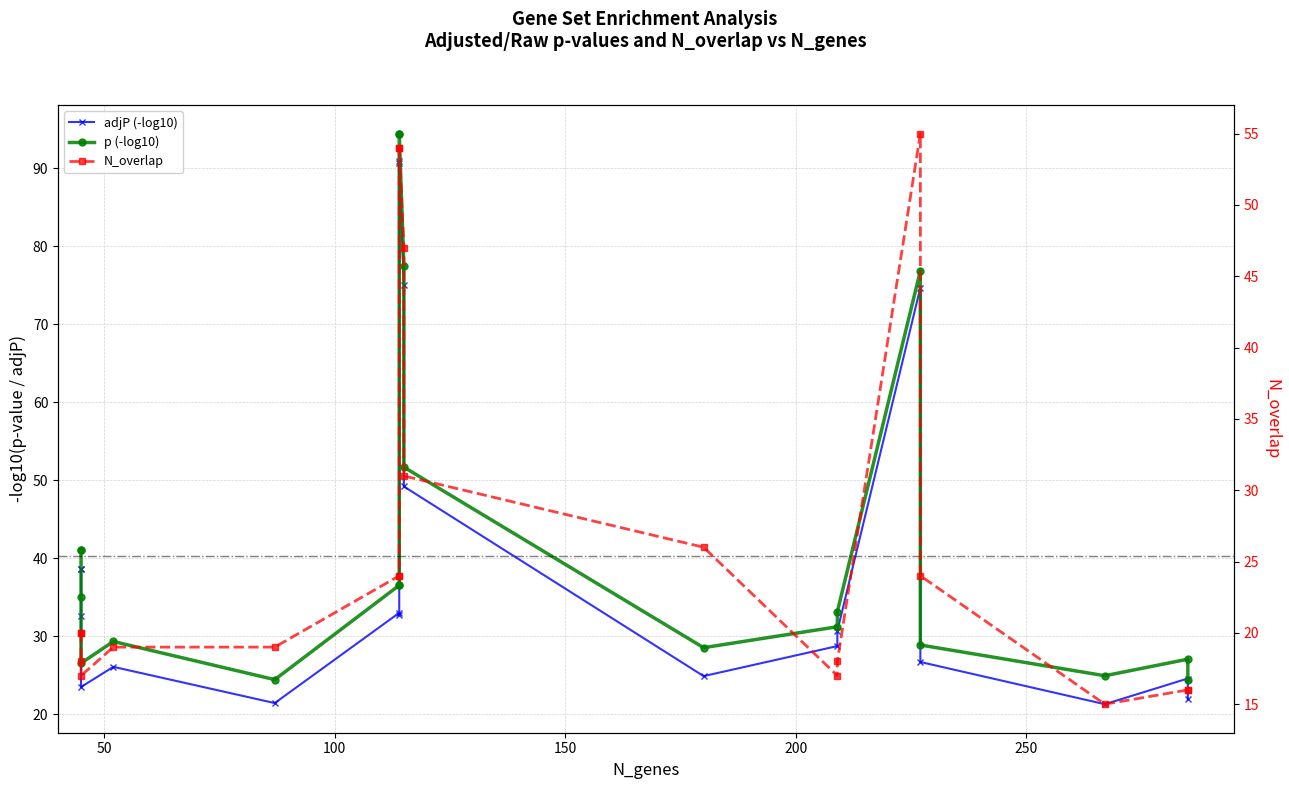

Which series has the widest spread of values?

p (-log10)